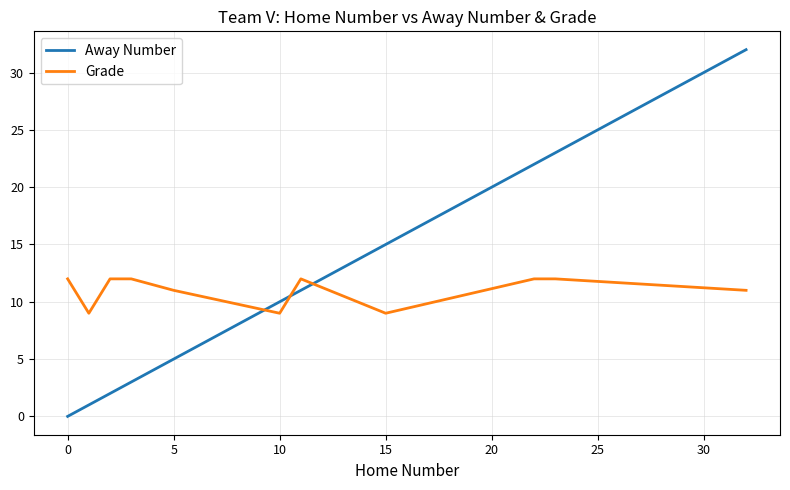

List the series in order of their peak value, highest first.

Away Number, Grade